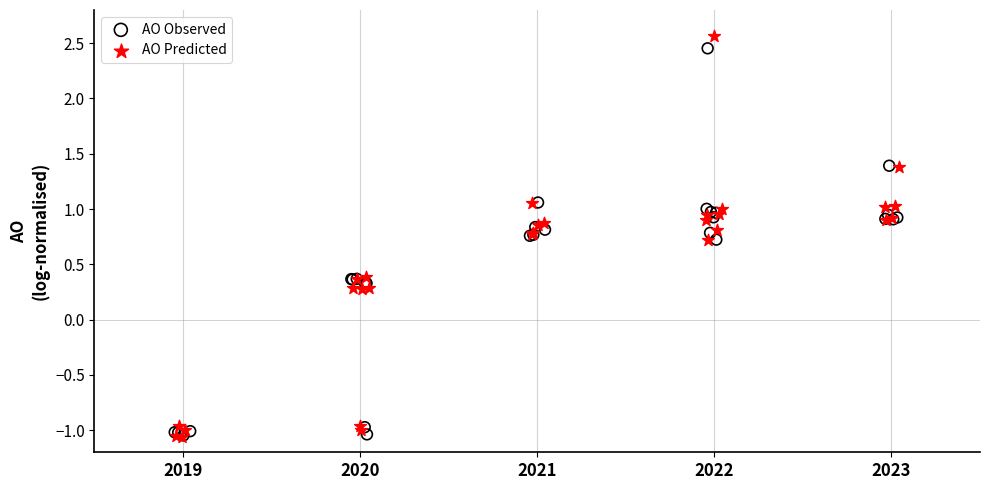

Which series has the largest Y range (max minus min)?

AO Predicted